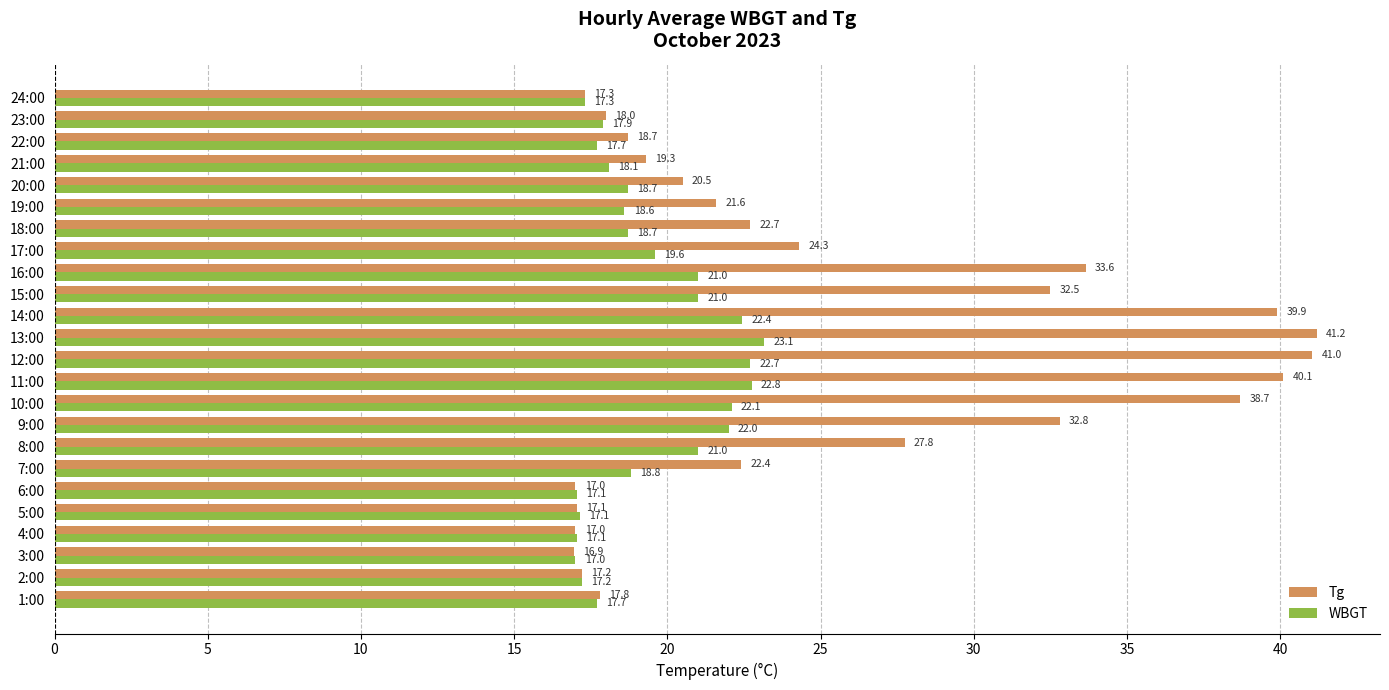

At how many categories does at least one series exceed 27?

9